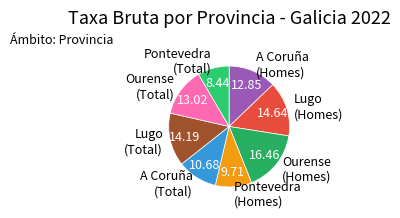

Does Ourense (Total) account for over 50% of the chart?

No